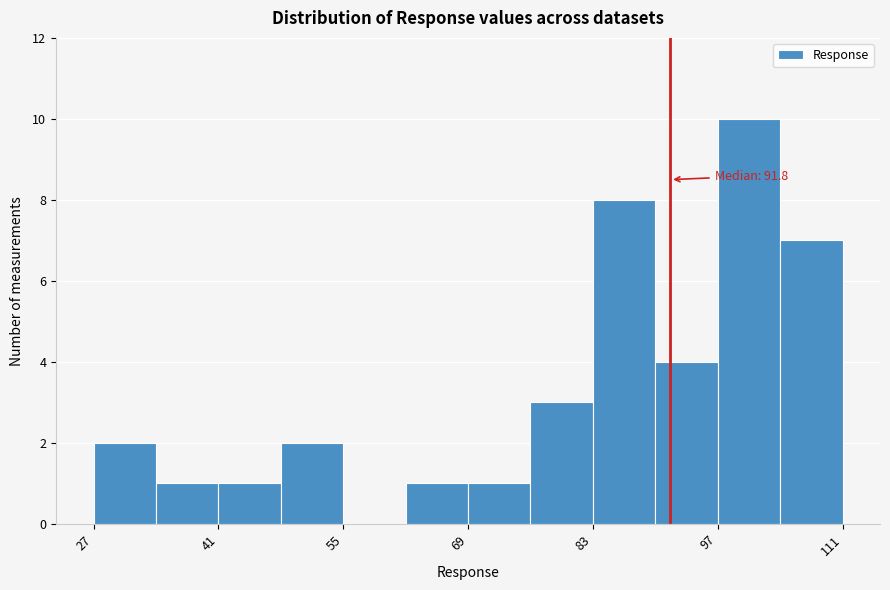

Around what value on the x-axis is the tallest bar? Give the approximate position of its centre, as read against the axis.

100